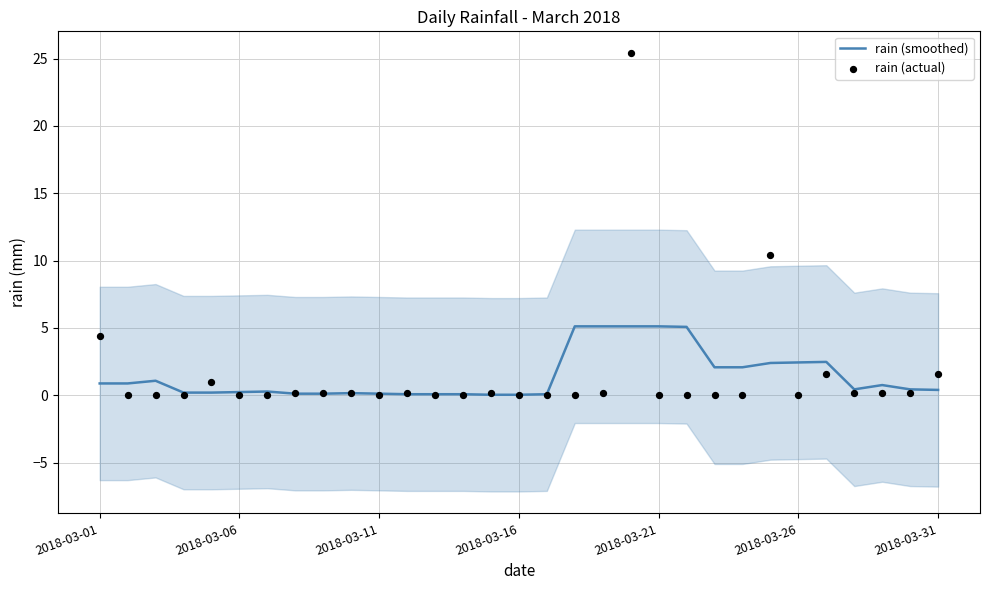

Which series contains the highest Y value?

rain (actual)